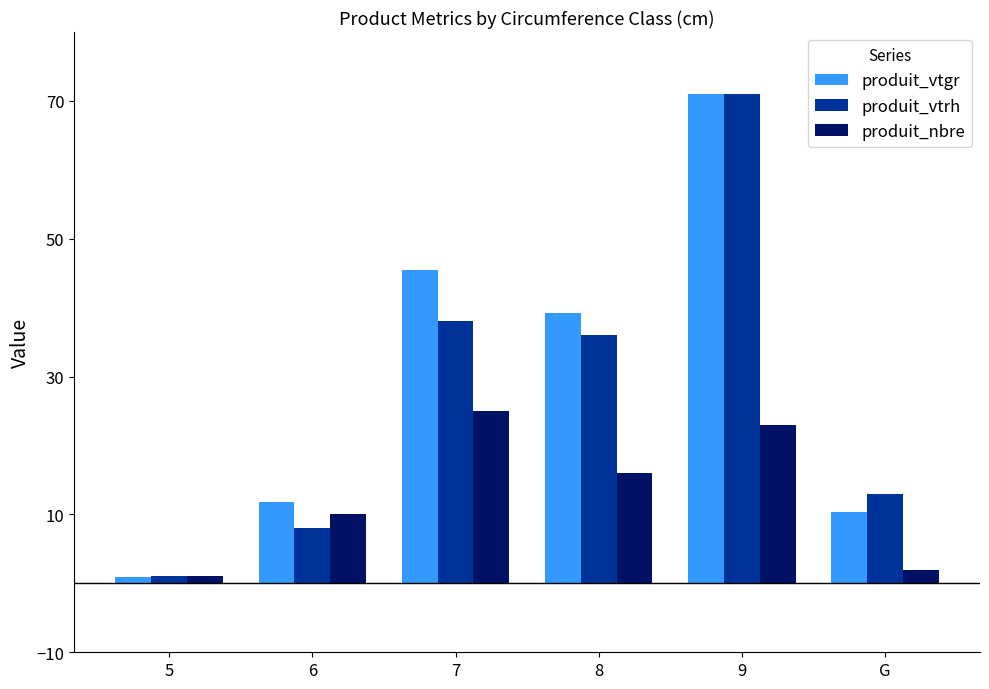

What is the difference between the maximum and minimum values in the produit_vtgr series?

70.1